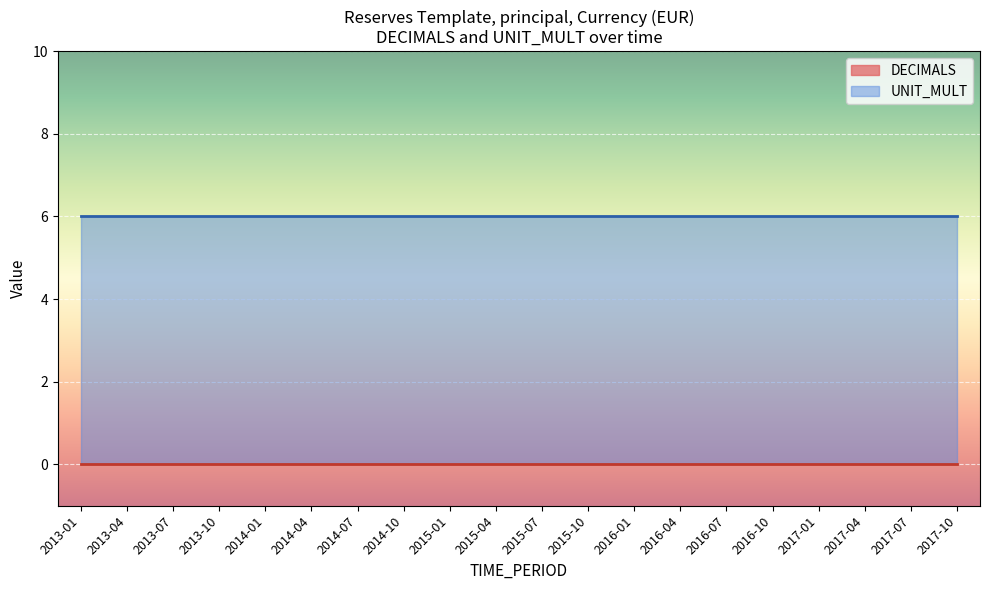

True or false: DECIMALS and UNIT_MULT intersect in this chart.

False